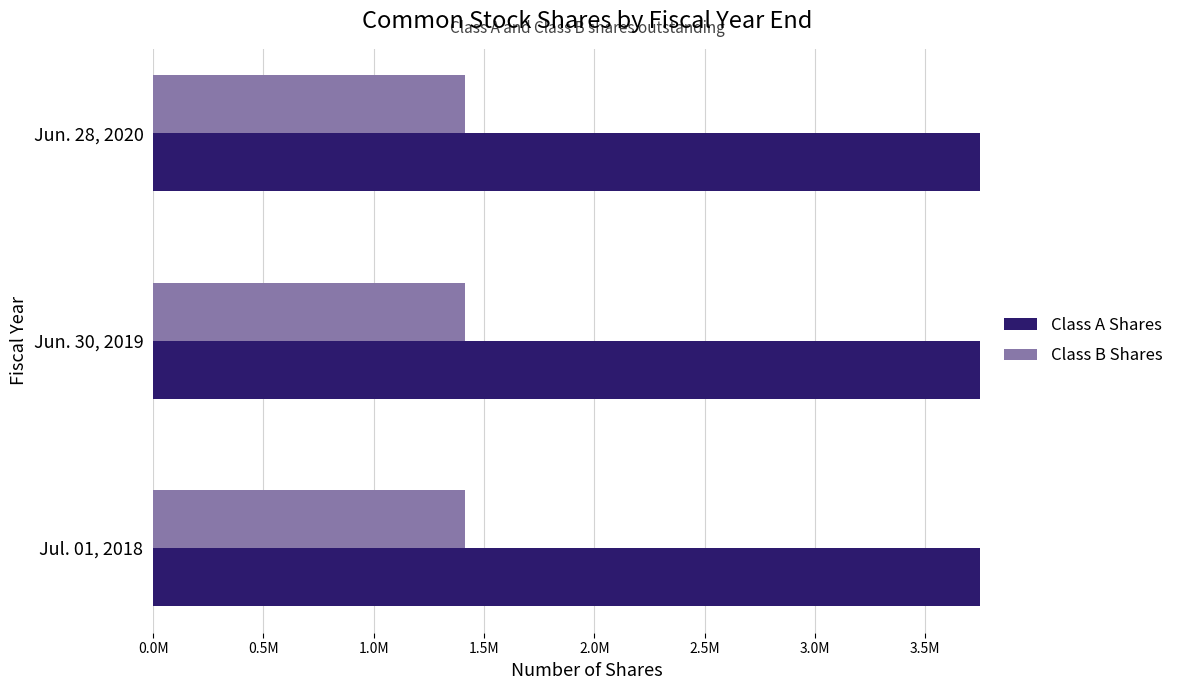

Rank the series by their average value, from lowest to highest.

Class B Shares, Class A Shares